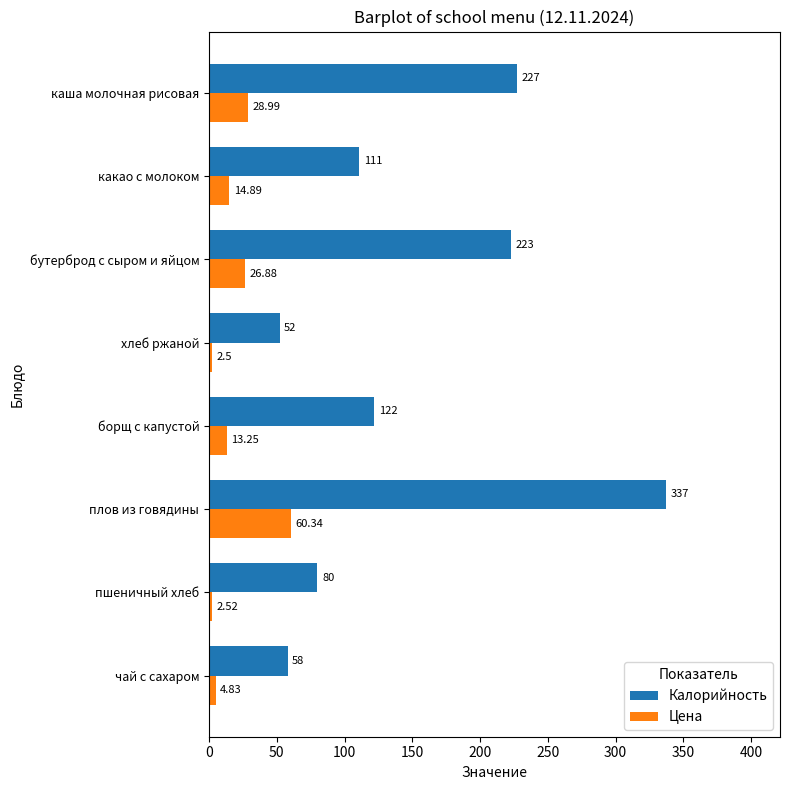

What is the sum of all Цена values?

154.2